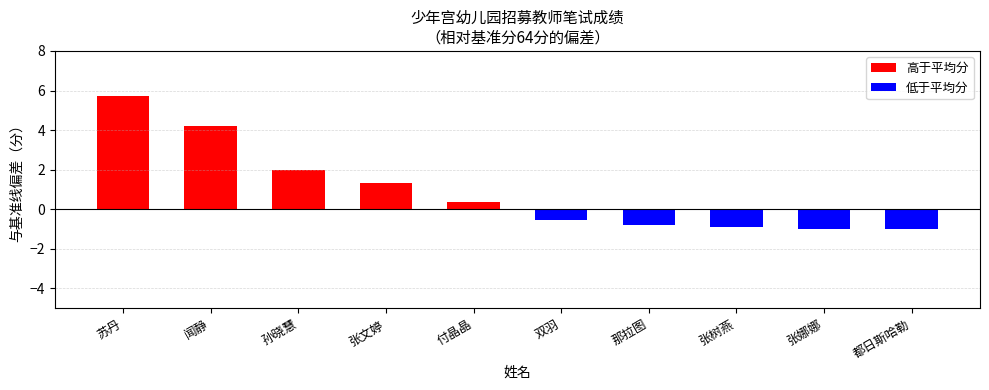

What is the label of the 2nd bar from the right?

张娜娜